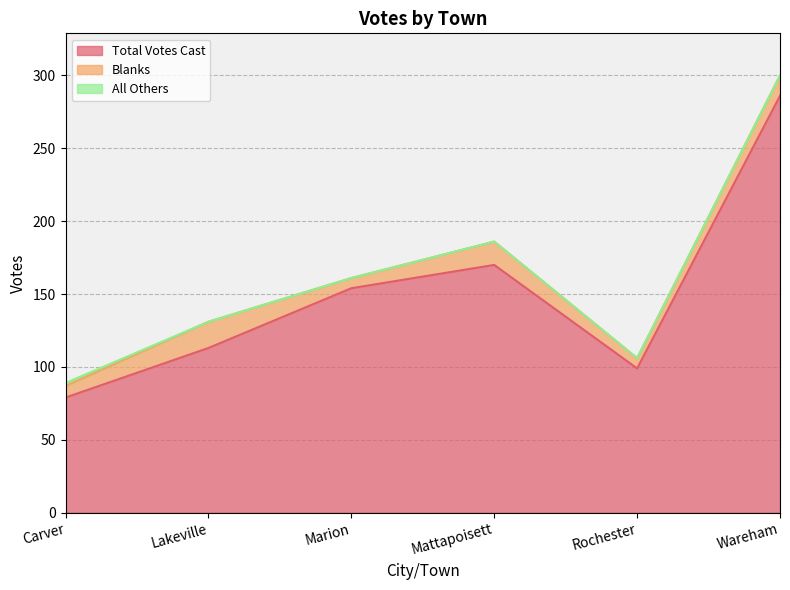

True or false: All Others has a value of 2 at Carver.

True